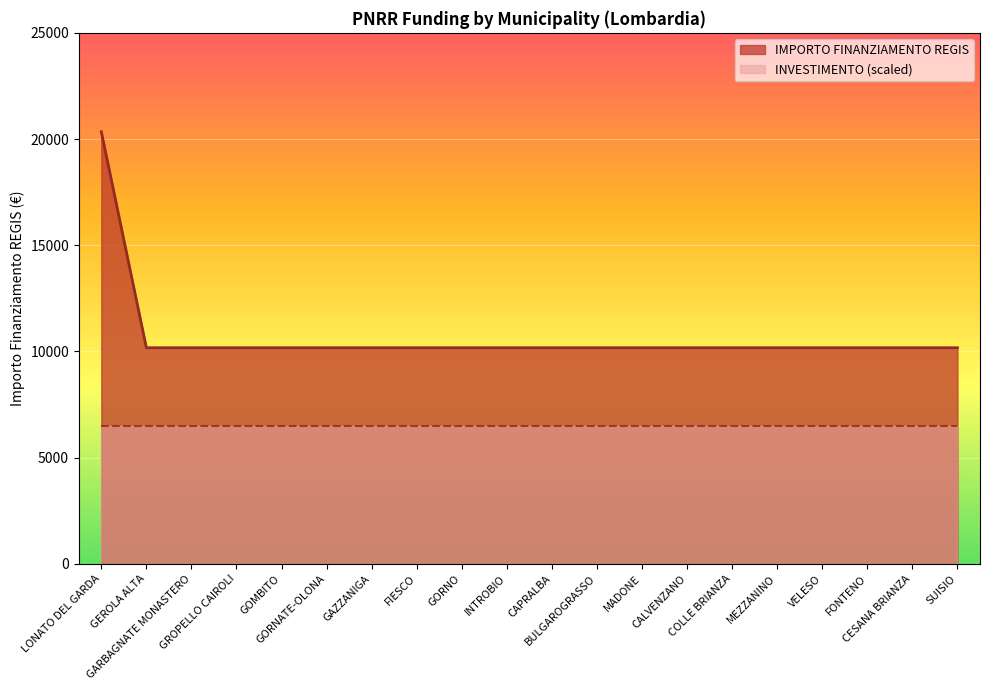

What is the sum of all values?

213612